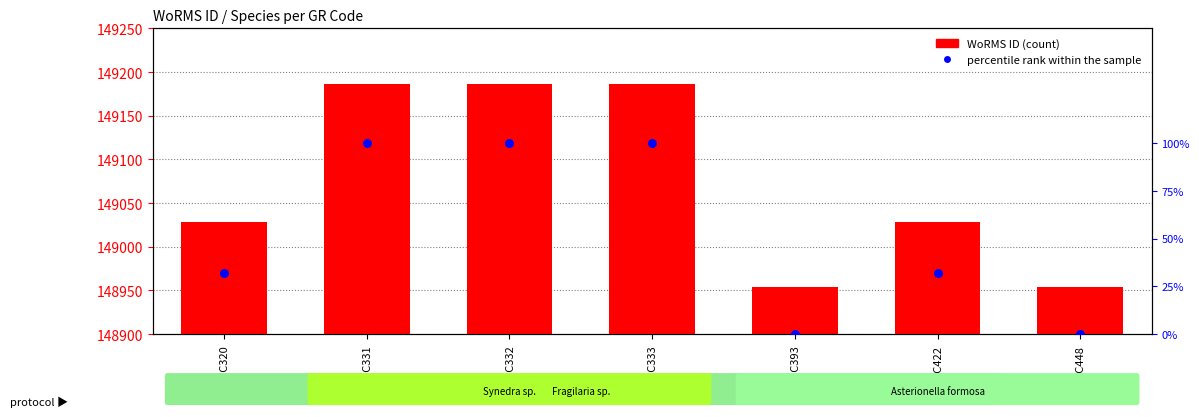

Which series contains the lowest Y value?

percentile rank within the sample